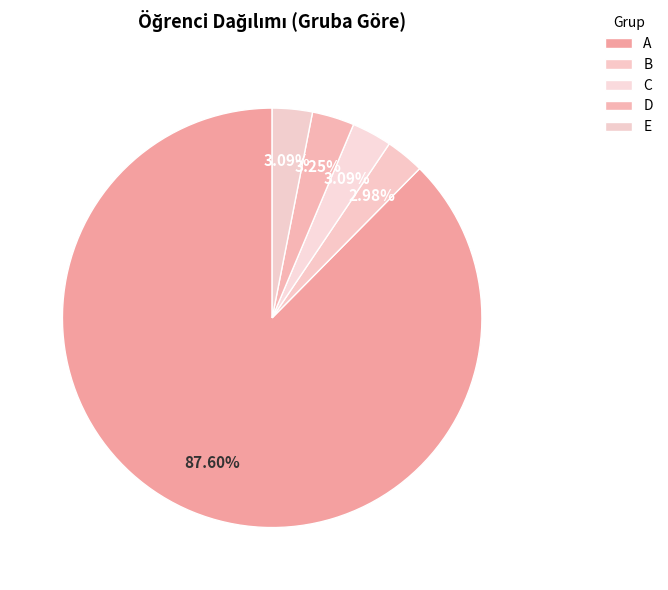

To the nearest percent, what is the difference between the largest and smallest slice percentages?

85%